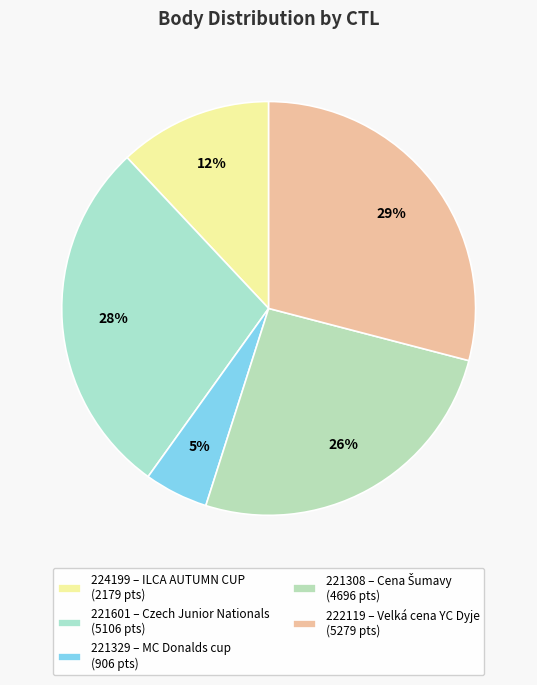

Which category has the smallest portion of the pie?

221329